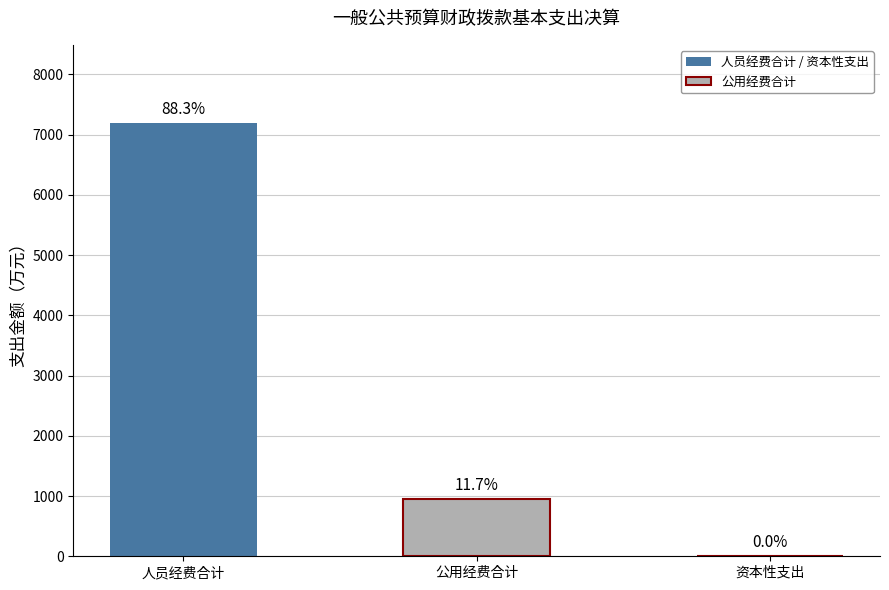

The value of 商品和服务支出 at 资本性支出 is 337.4. True or false?

False